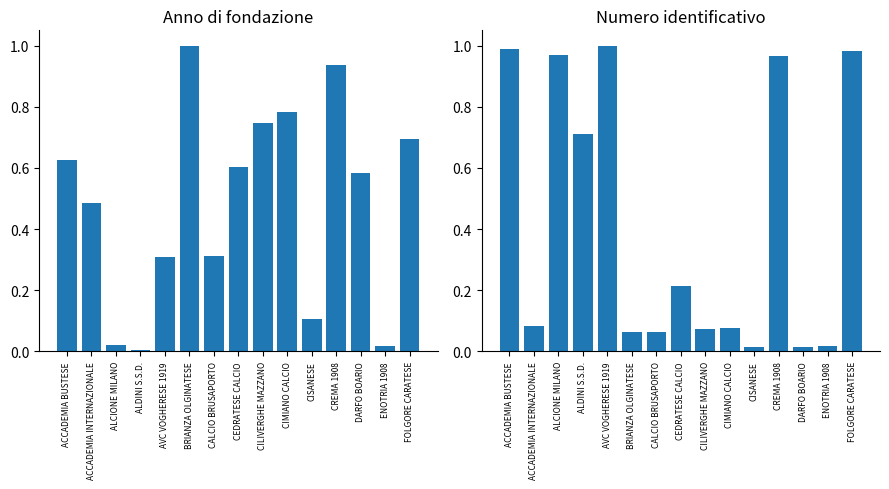

What is the approximate value of Numero identificativo at CREMA 1908?

1.0